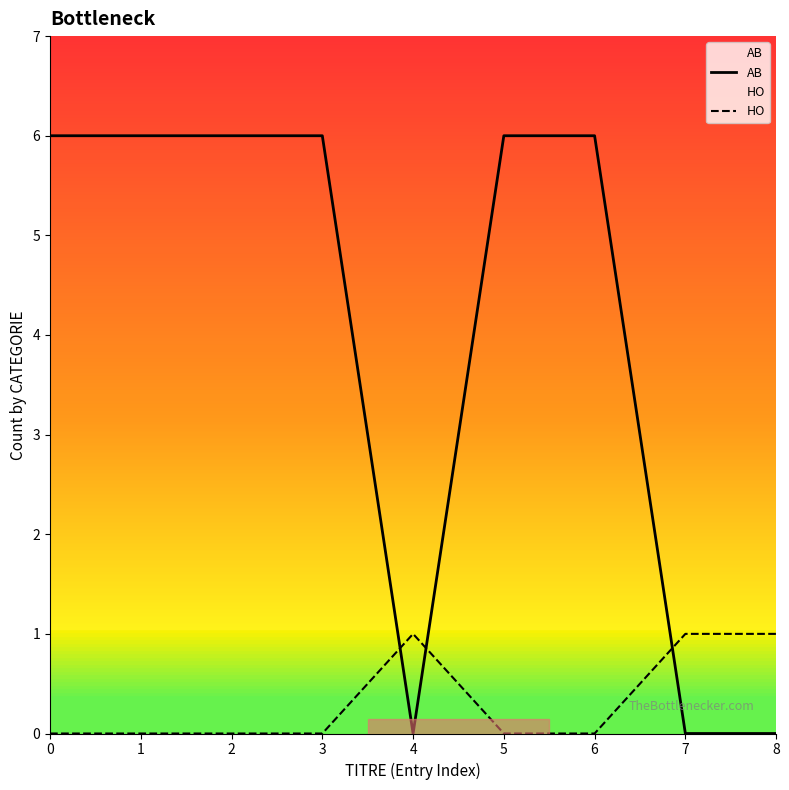

The AB series shows 6 at 6. True or false?

True